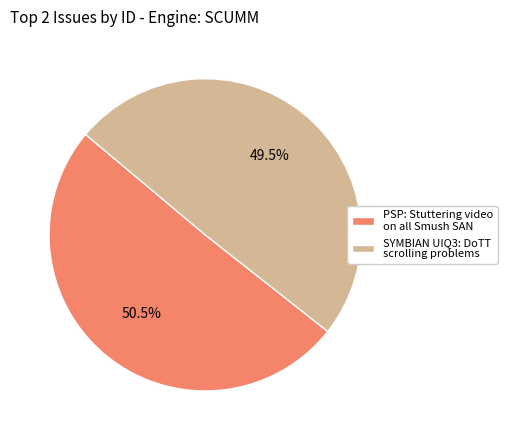

Which has a higher value, SYMBIAN UIQ3: DoTT scrolling problems or PSP: Stuttering video on all Smush SAN?

PSP: Stuttering video on all Smush SAN